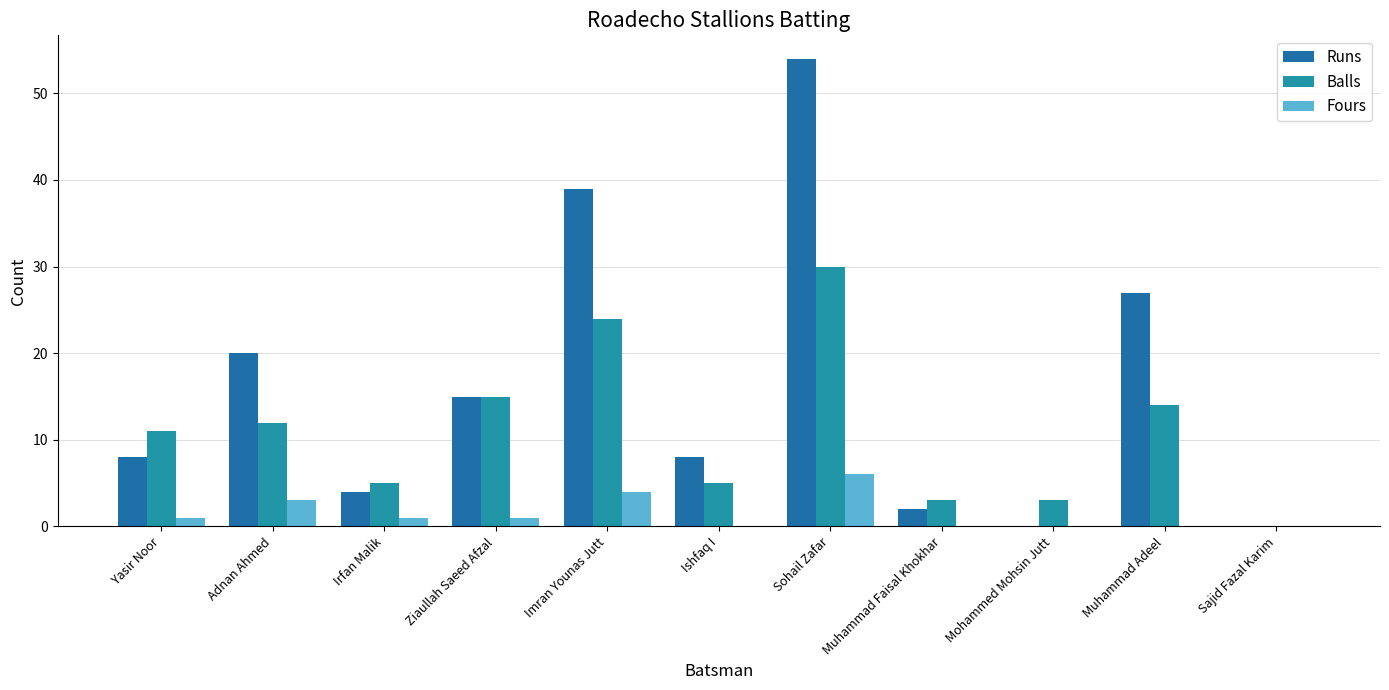

What is the total value across all series at Mohammed Mohsin Jutt?

3